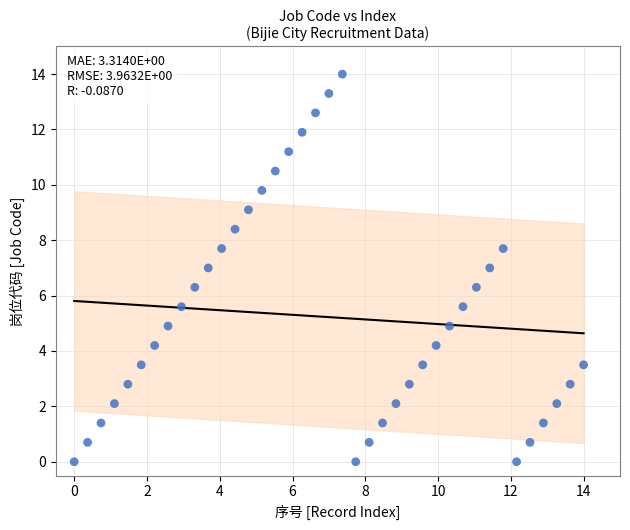

What is the range of Y values (max minus min)?

14.0